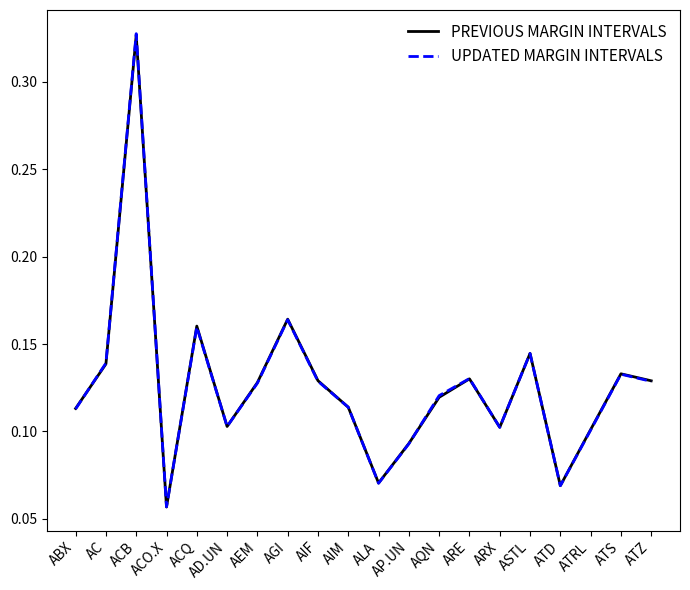

Which series has the largest range (max minus min)?

UPDATED MARGIN INTERVALS